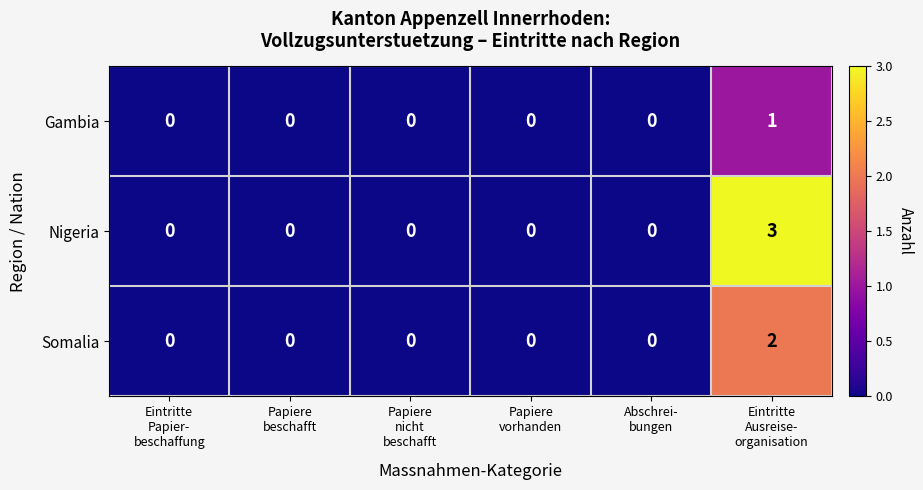

At which category is the sum across all series the highest?

Eintritte
Ausreise-
organisation